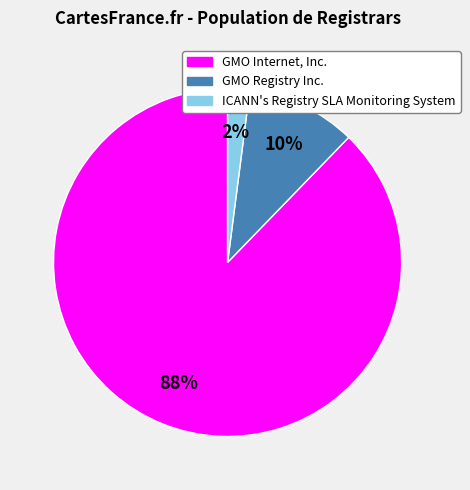

The GMO Internet, Inc. slice represents 88% of the pie. True or false?

True